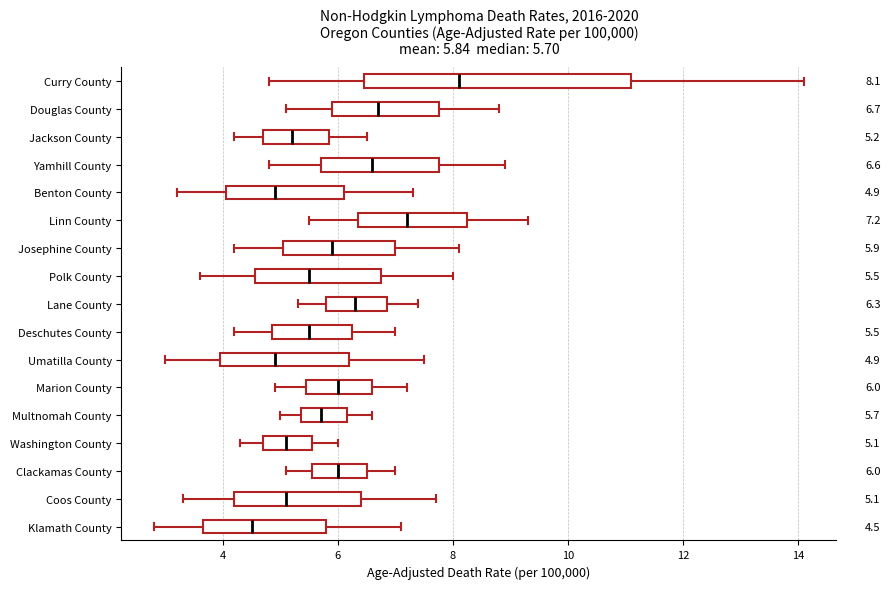

Which box has the furthest to the right median line?

Curry County